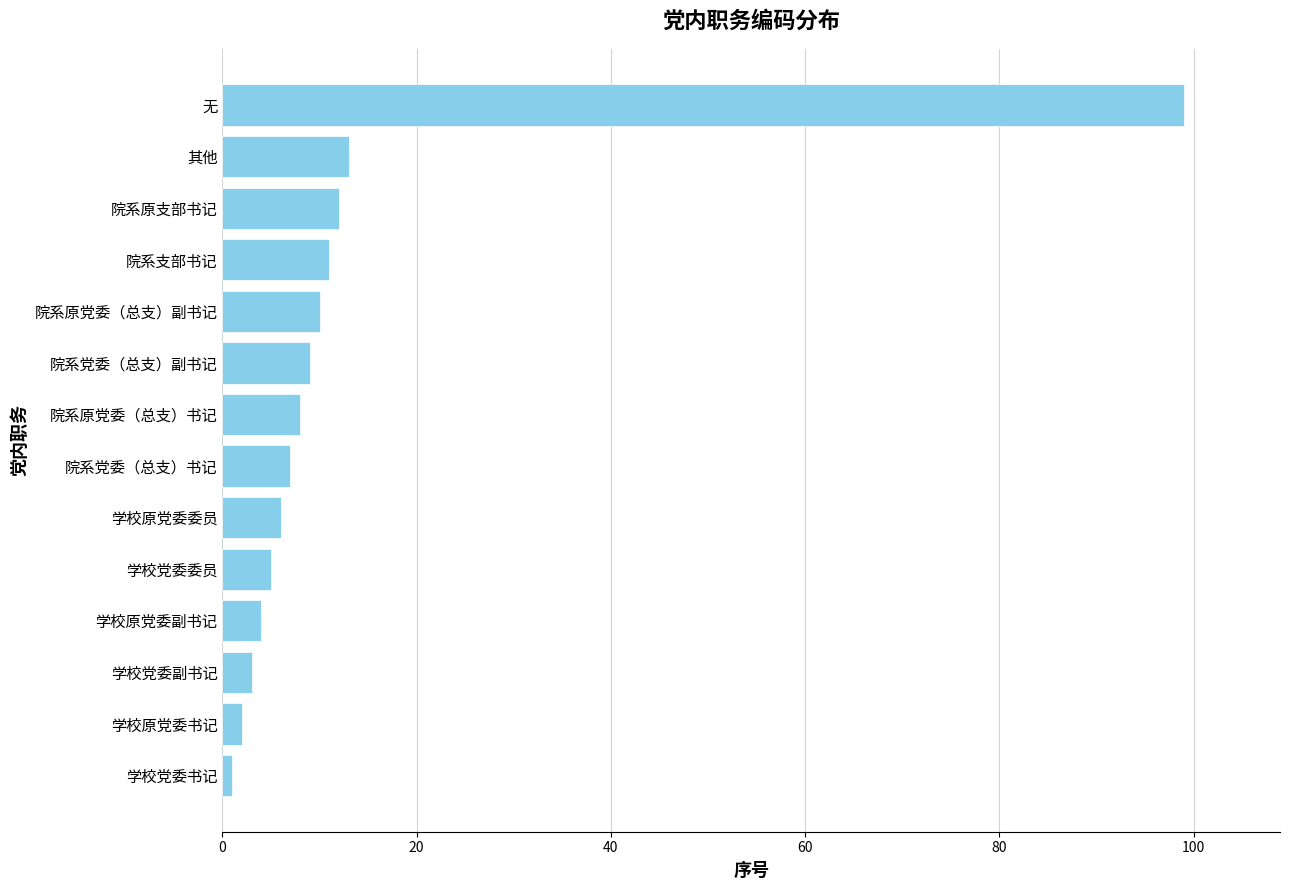

What is the difference between the second highest and minimum values?

12